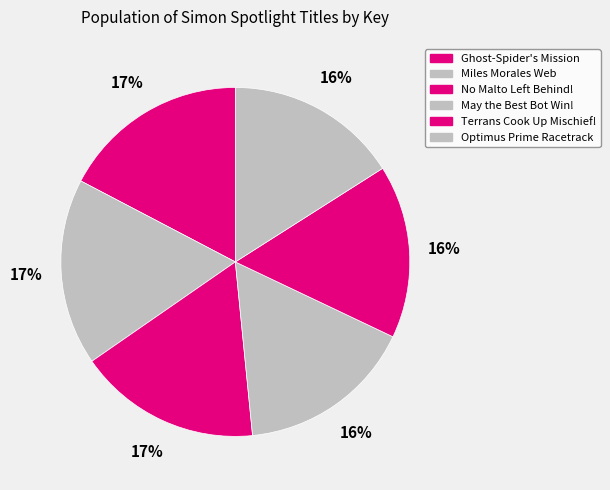

To the nearest percent, what is the average slice percentage?

17%